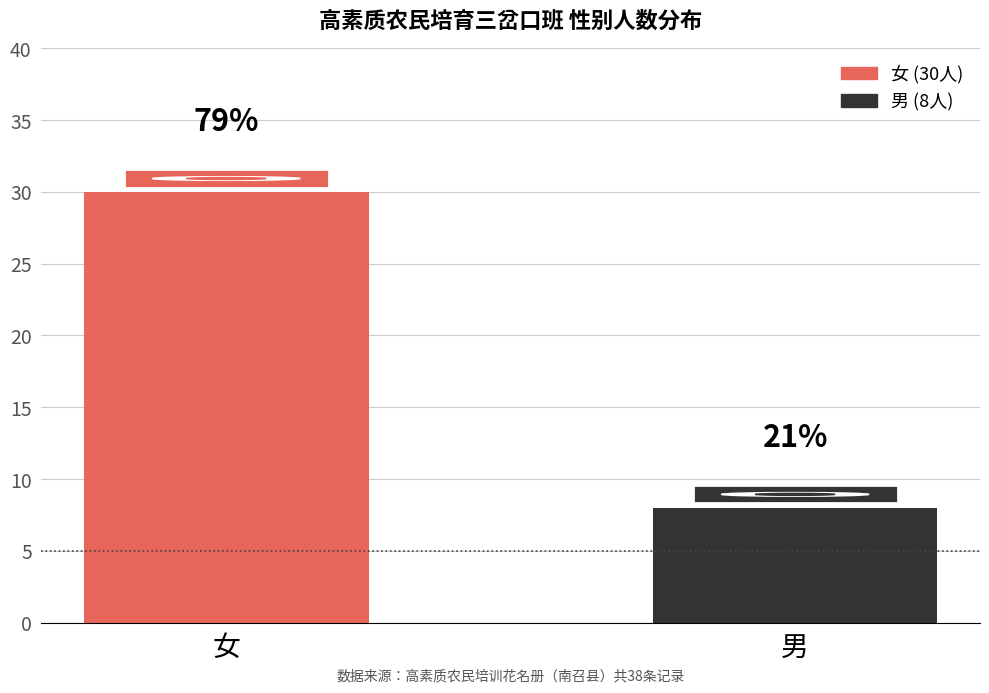

How many values are between 8 and 30?

2